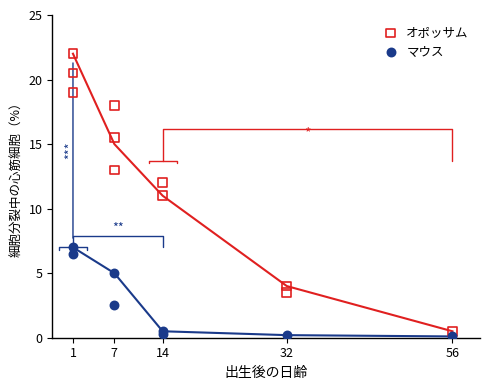

Which series has the widest spread of Y values?

オポッサム